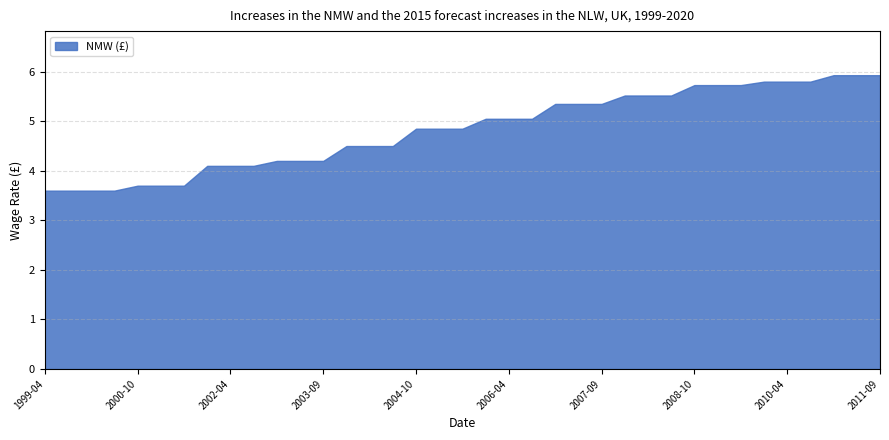

Which category has the lowest value across all series?

1999-04